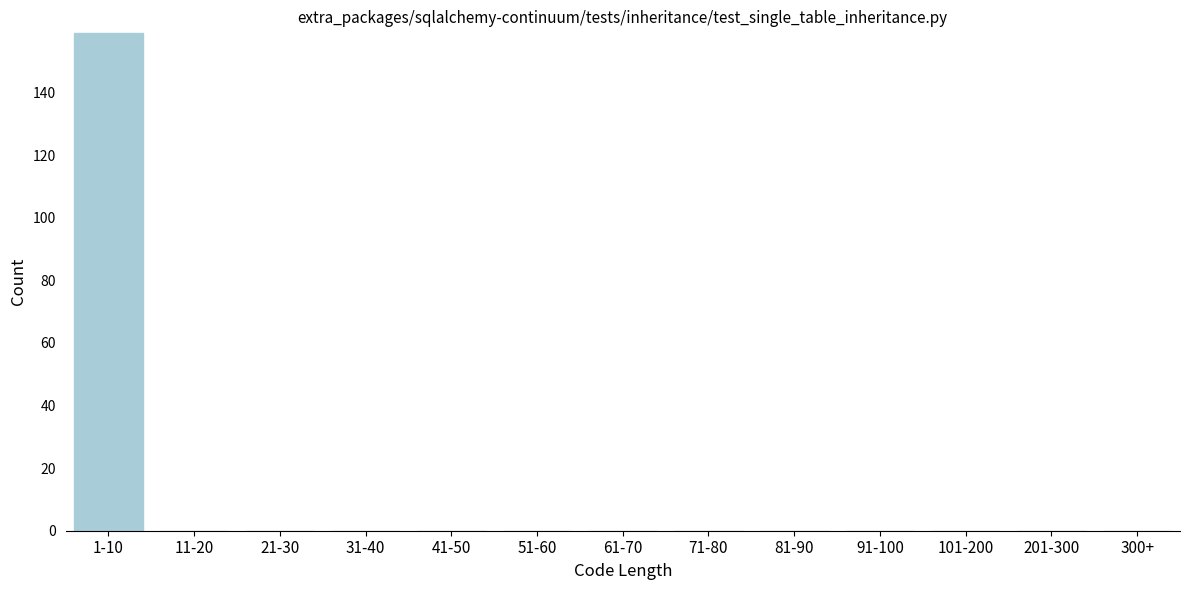

Reading right to left, what are all the values shown in this chart?

300+=0	201-300=0	101-200=0	91-100=0	81-90=0	71-80=0	61-70=0	51-60=0	41-50=0	31-40=0	21-30=0	11-20=0	1-10=159